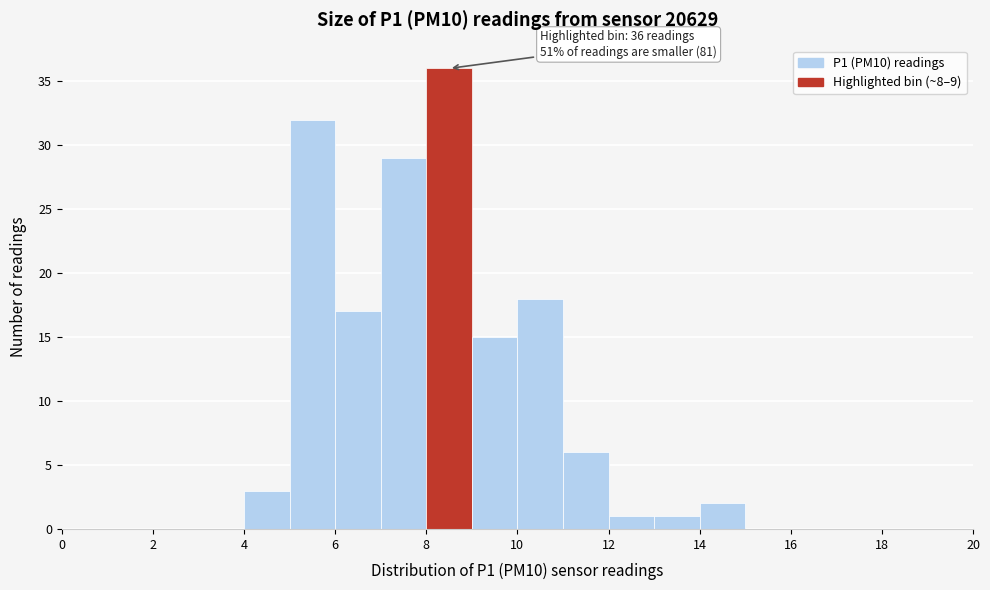

Over which range of the x-axis is the bar tallest?

8 to 9